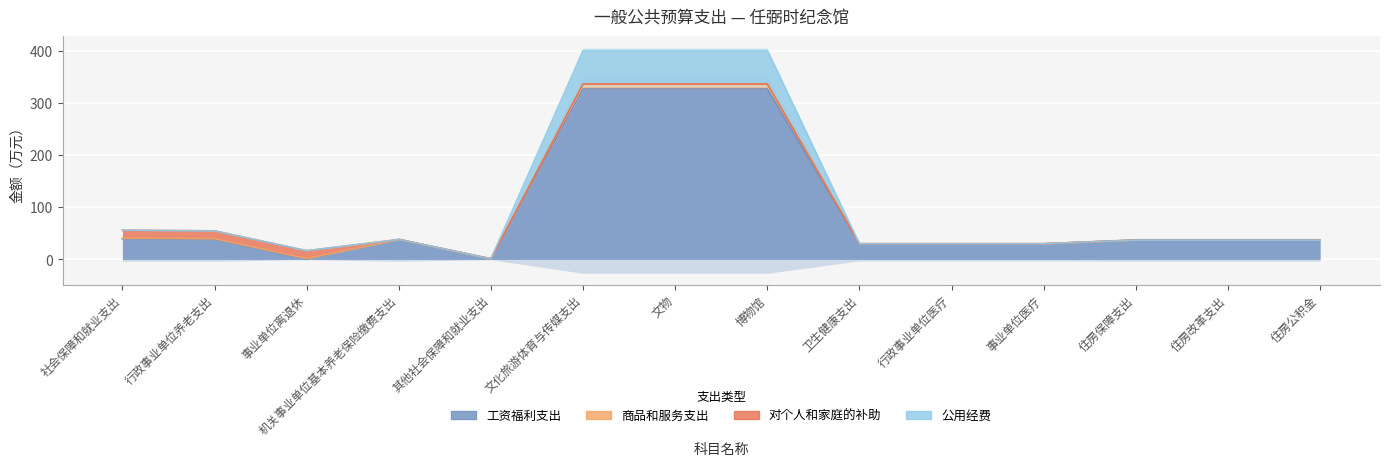

How many interior local valleys does the 合计 series have?

2